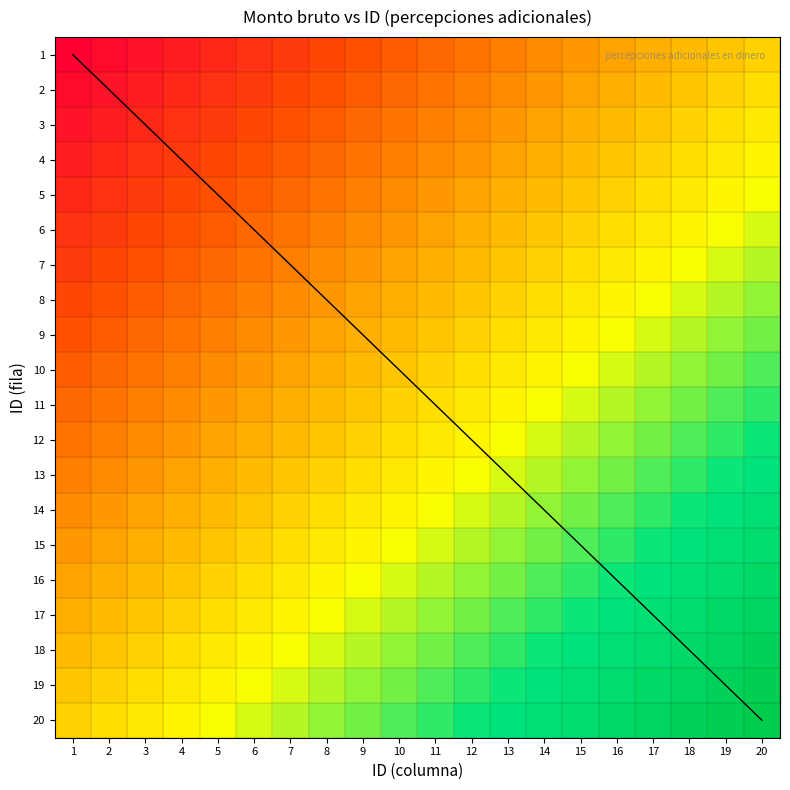

How many categories are shown in the chart?

20